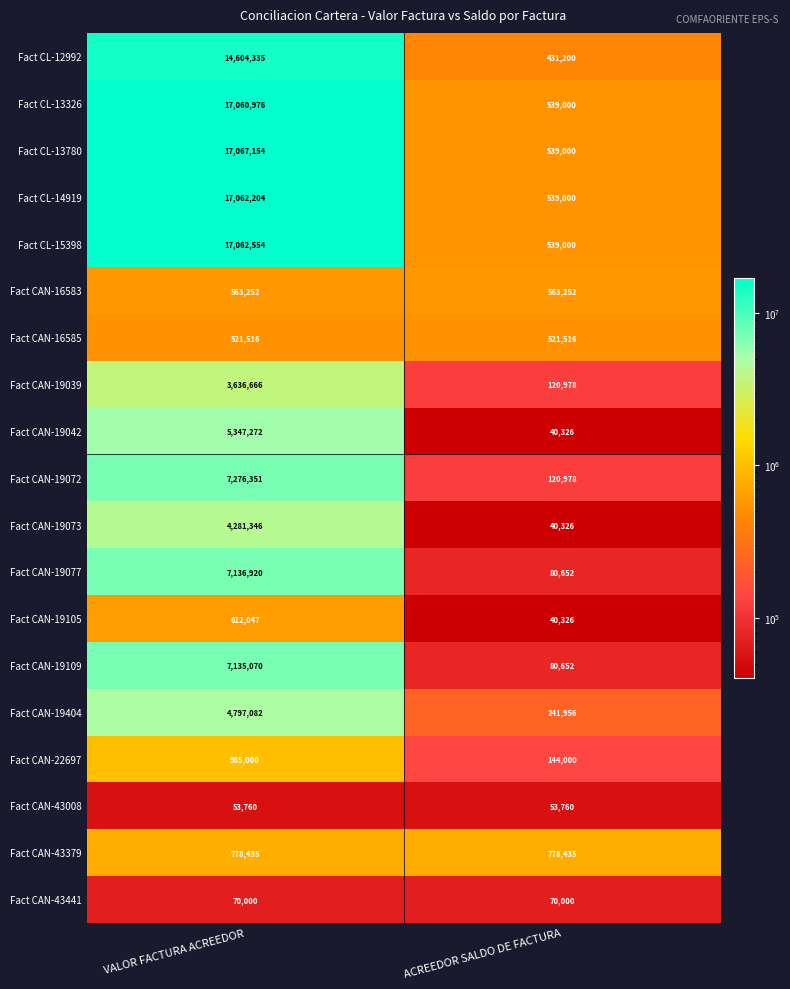

Which series has the largest range (max minus min)?

Fact CL-13780